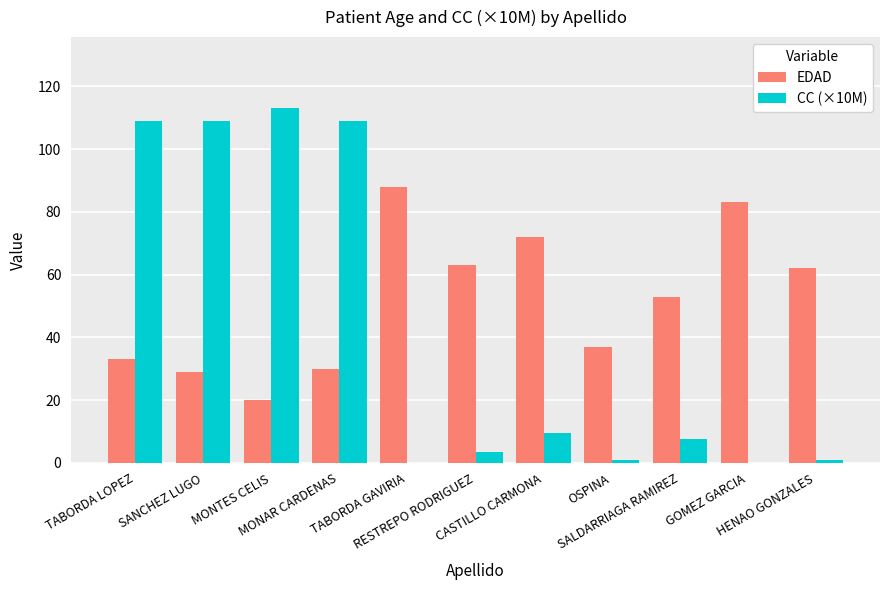

What is the highest value of the CC (×10M) series?

113.1